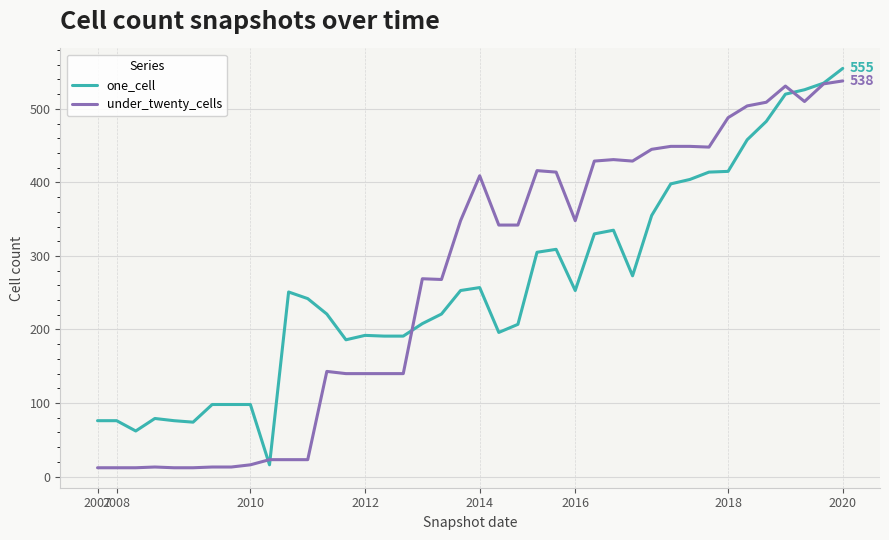

Which series has the largest total across all categories?

under_twenty_cells